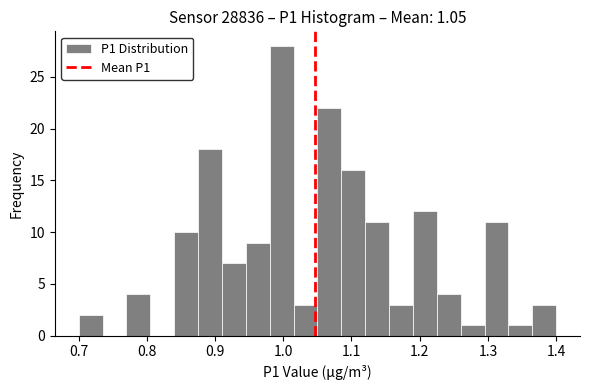

Around what value on the x-axis is the tallest bar? Give the approximate position of its centre, as read against the axis.

1.00